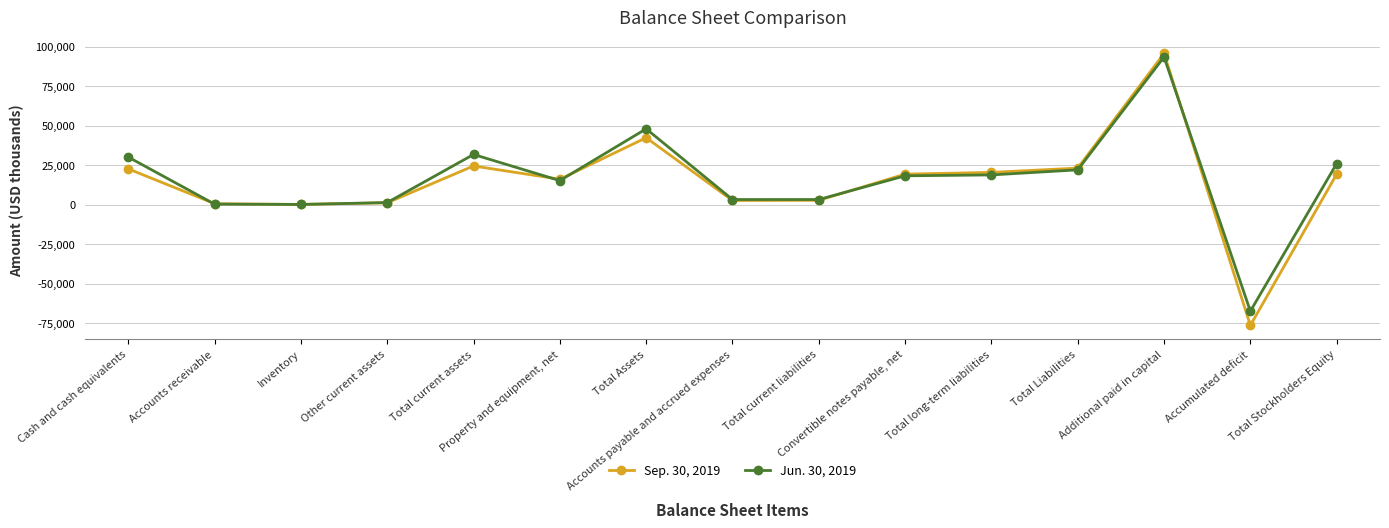

What is the total value across all series at Cash and cash equivalents?

52665